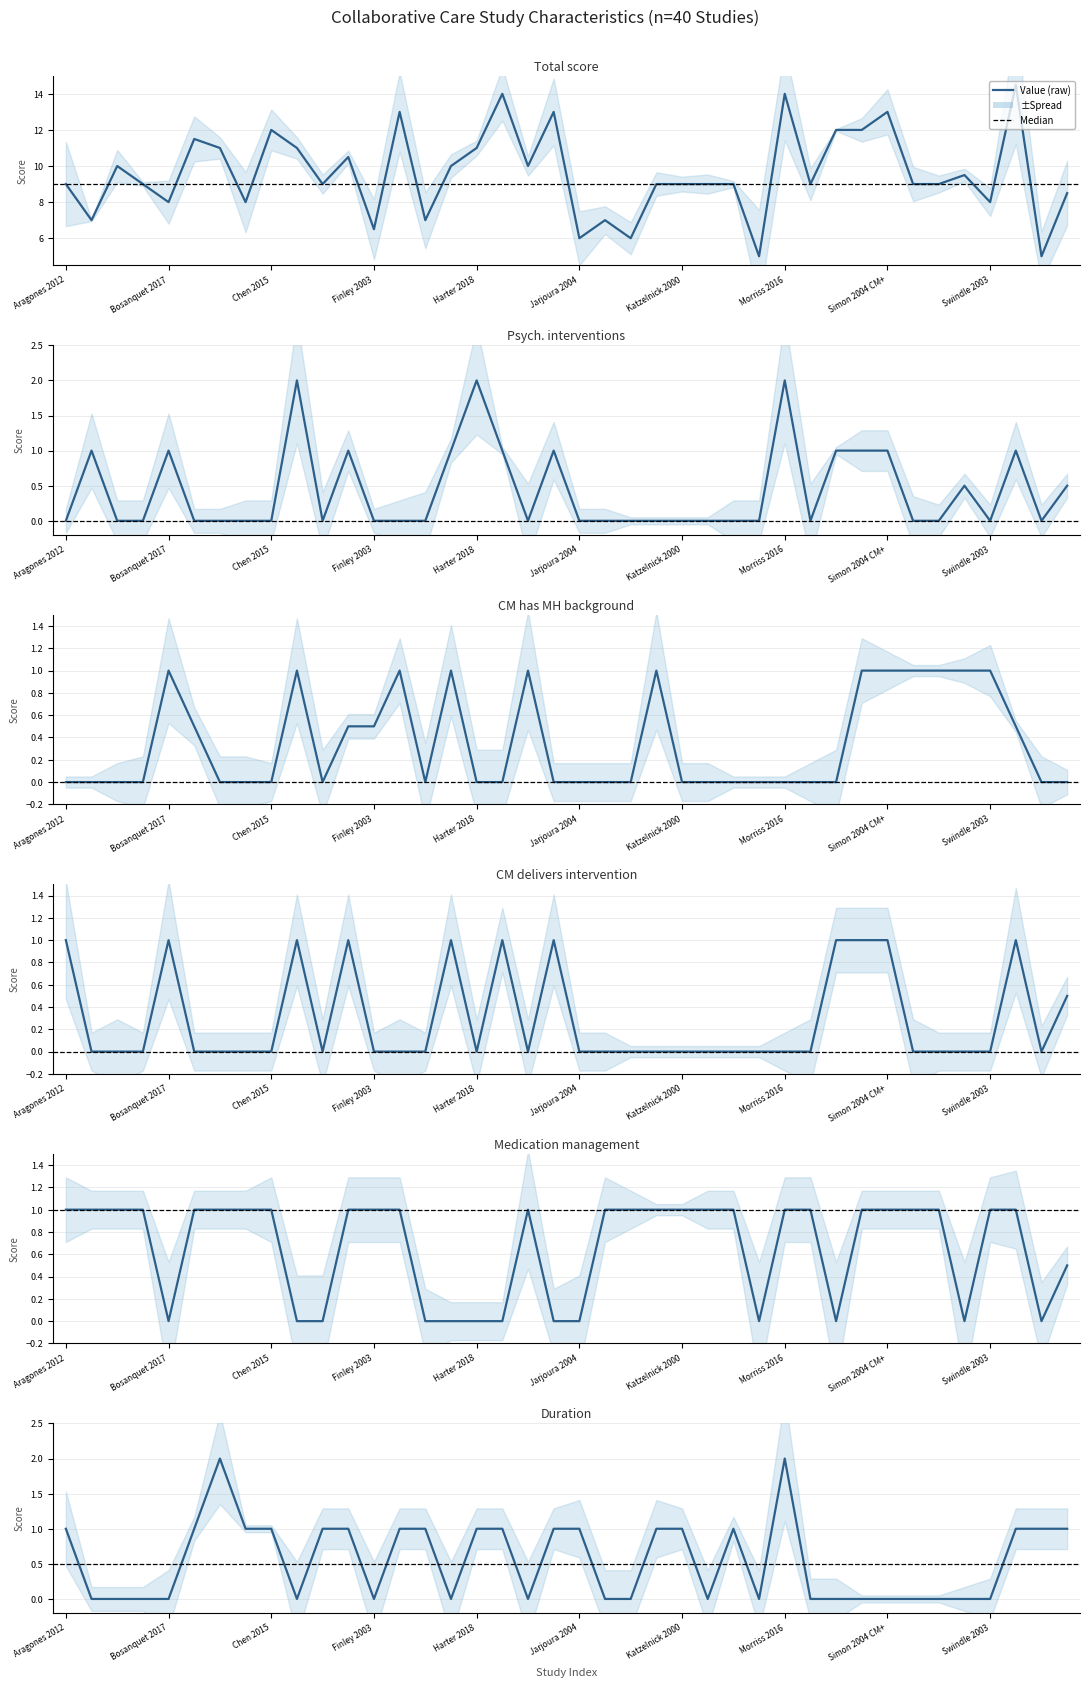

What value does the Medication management series have at Aragones 2012?

1.0